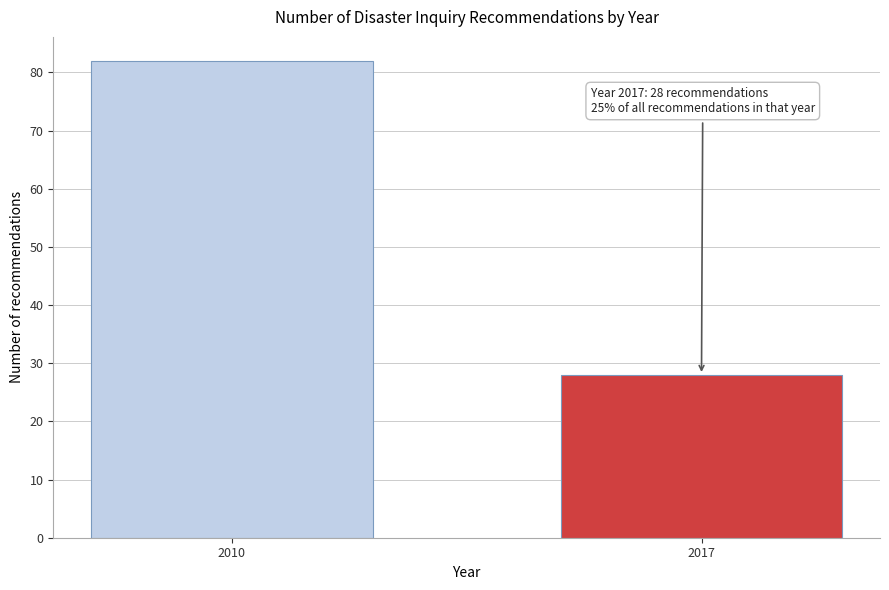

Reading left to right, what are all the values shown in this chart?

2010=82	2017=28